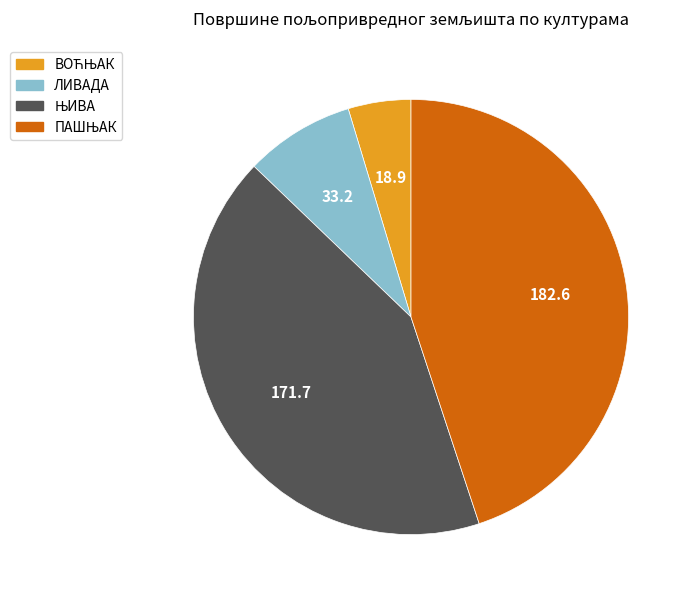

Is it true that ЛИВАДА is 8% of the pie?

True